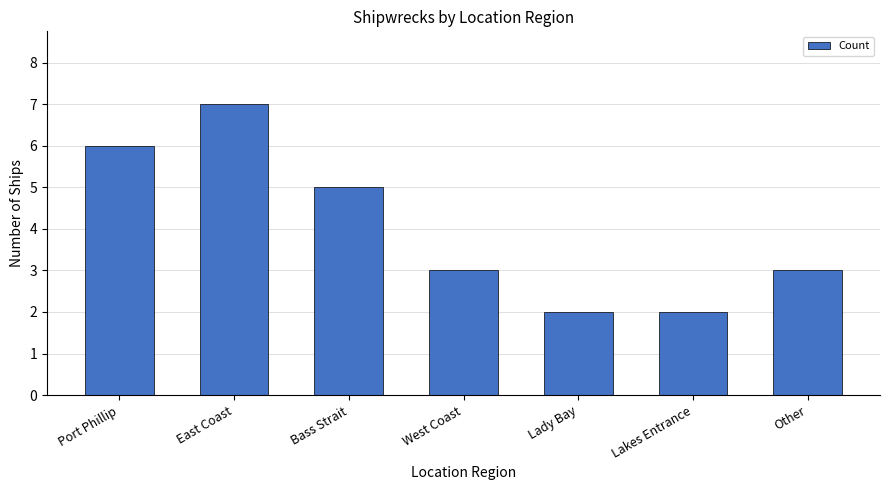

What is the label of the 4th bar from the right?

West Coast